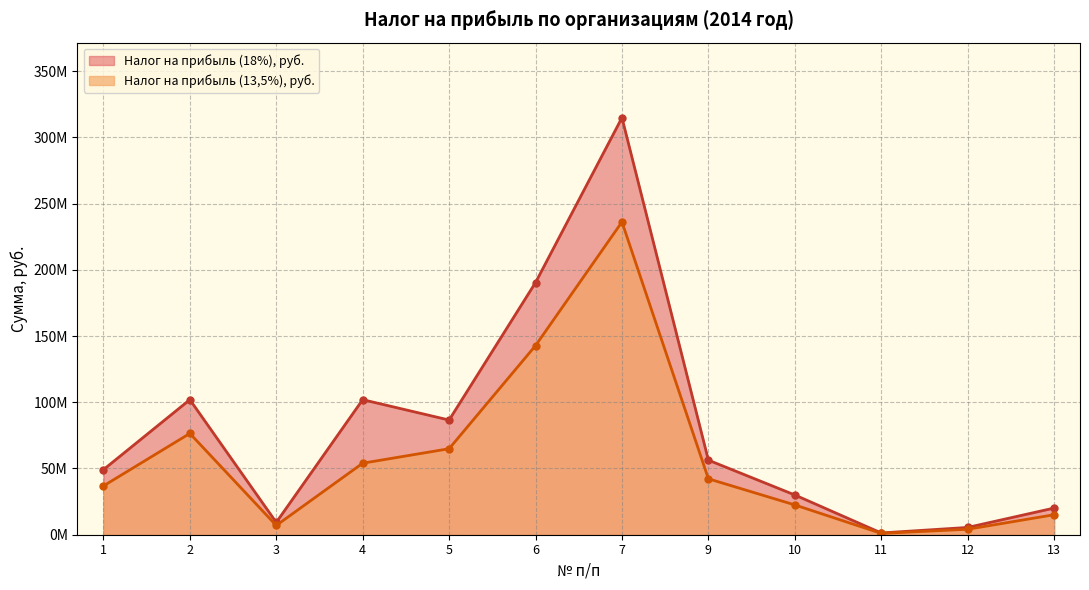

Reading right to left, transcribe all the data shown in this chart.

Налог на прибыль (13,5%), руб.: 13=15093422.6	12=4121931.9	11=996071.4	10=22508266.5	9=42223097.9	7=236115402.0	6=142782427.1	5=64930661.9	4=53993342.7	3=6984519.4	2=76464732.0	1=36835008.4
Налог на прибыль (18%), руб.: 13=20124563.4	12=5495909.2	11=1328095.3	10=30011022.0	9=56297463.8	7=314820536.0	6=190376569.4	5=86574215.9	4=101952973.0	3=9312692.6	2=101952973.0	1=49113344.5